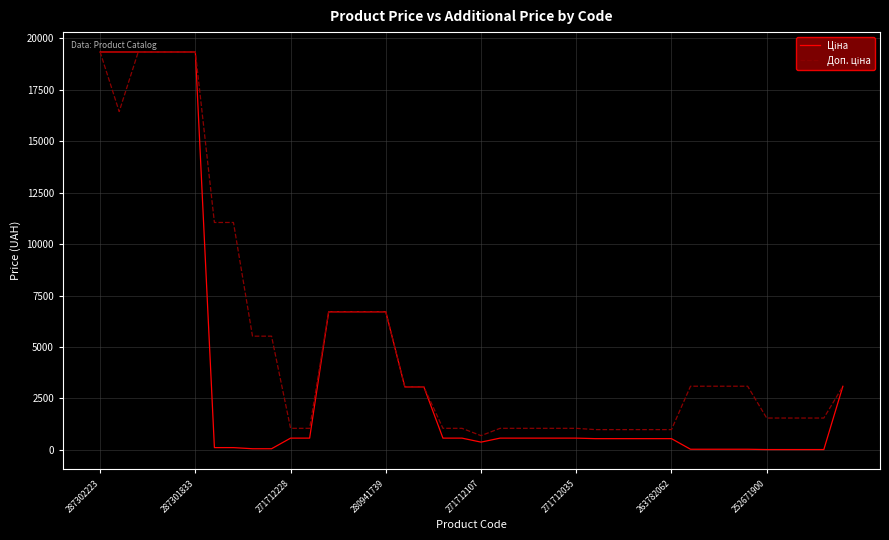

What is the greatest value displayed?

19343.1